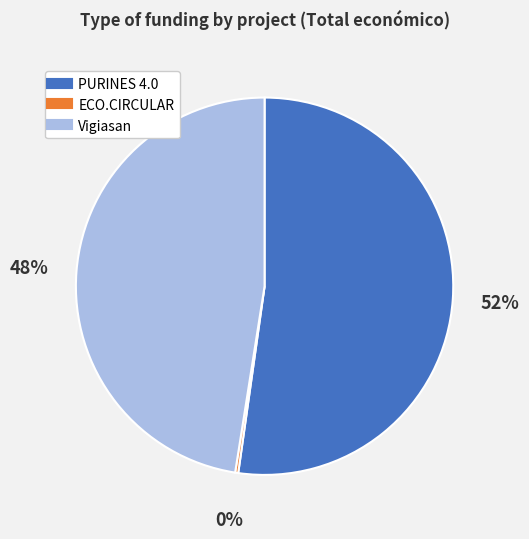

To the nearest percent, what portion does PURINES 4.0 represent?

52%